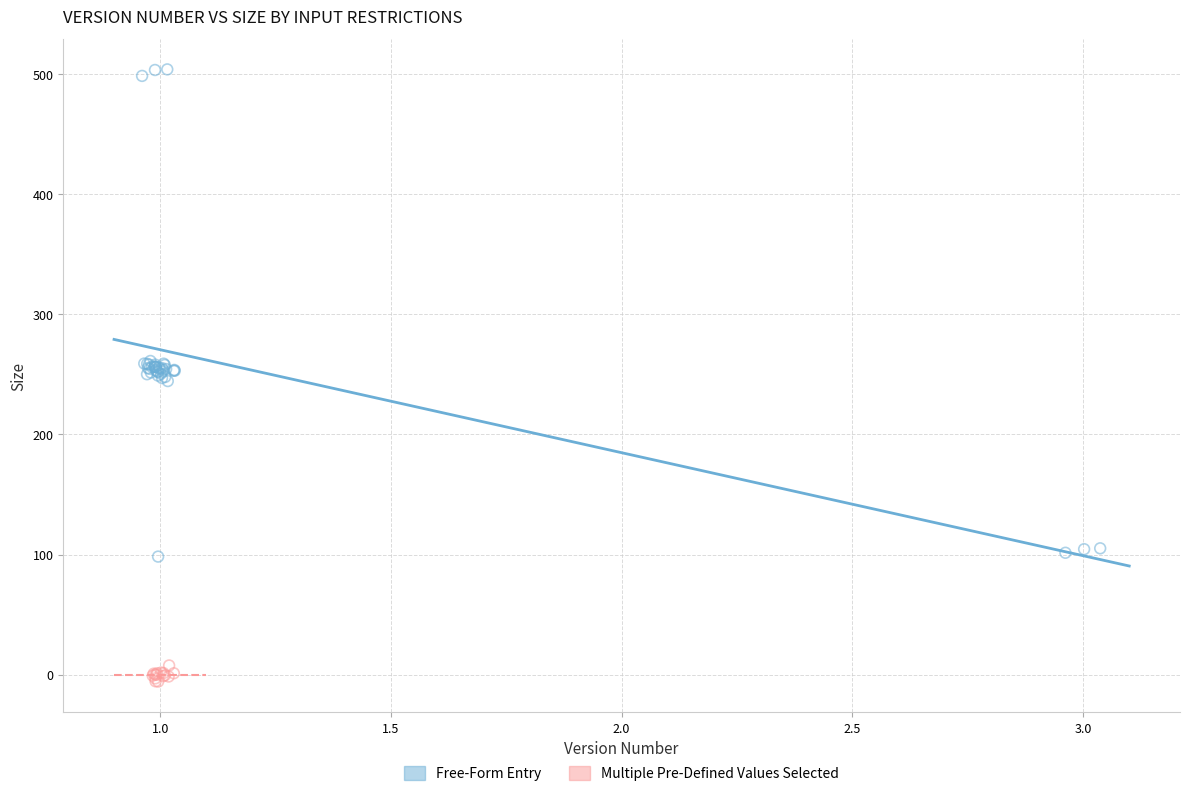

Which series reaches the maximum Y coordinate?

Free-Form Entry